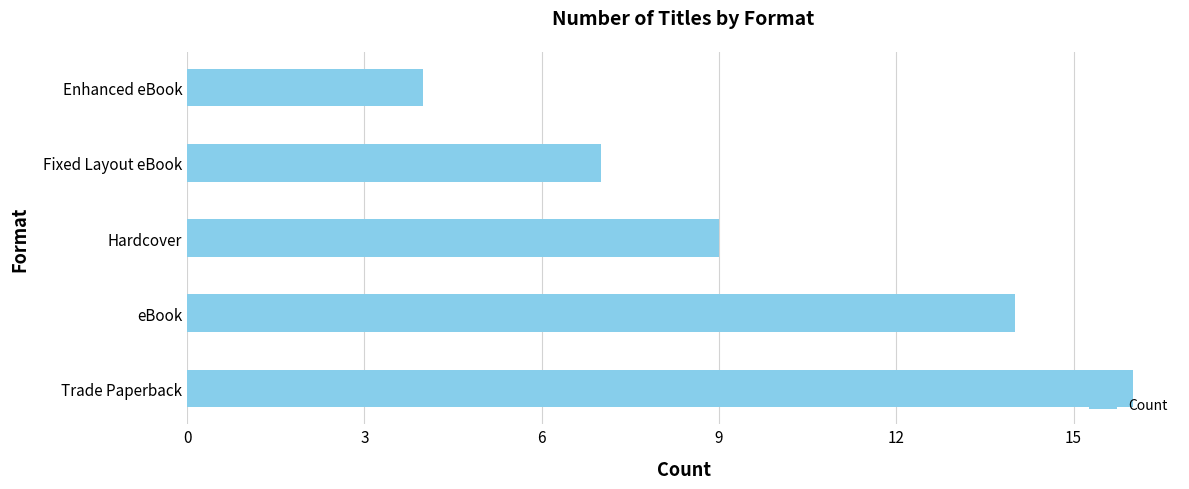

How many data points are less than 9?

2